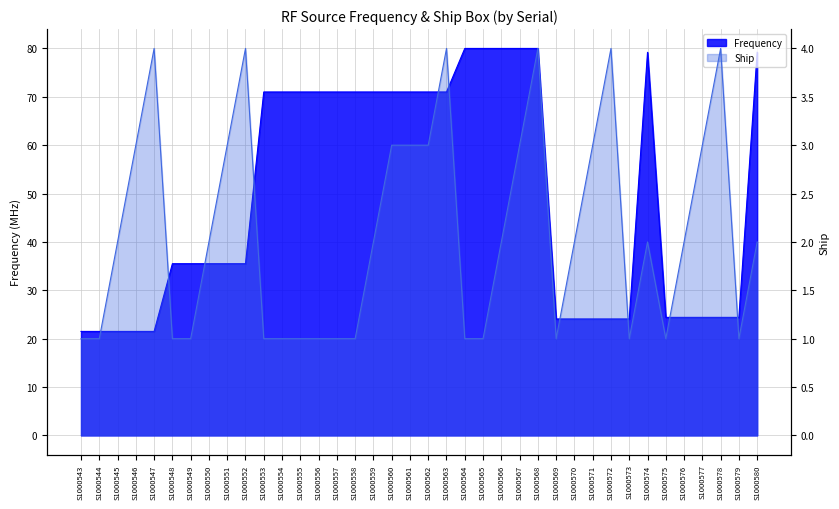

True or false: Frequency and Ship cross at least once.

False